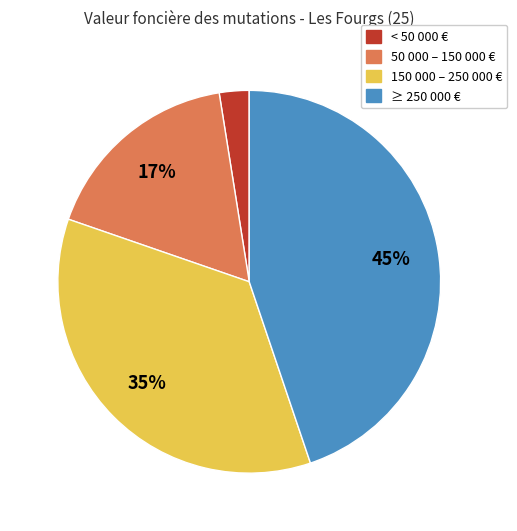

Count the number of slices in the pie.

4